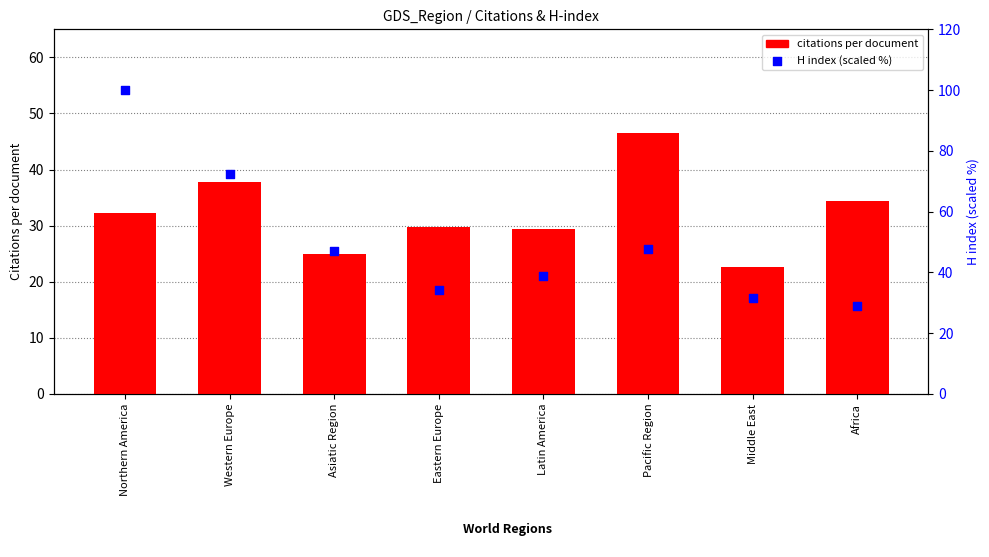

What is the total value across all series at Pacific Region?

94.3